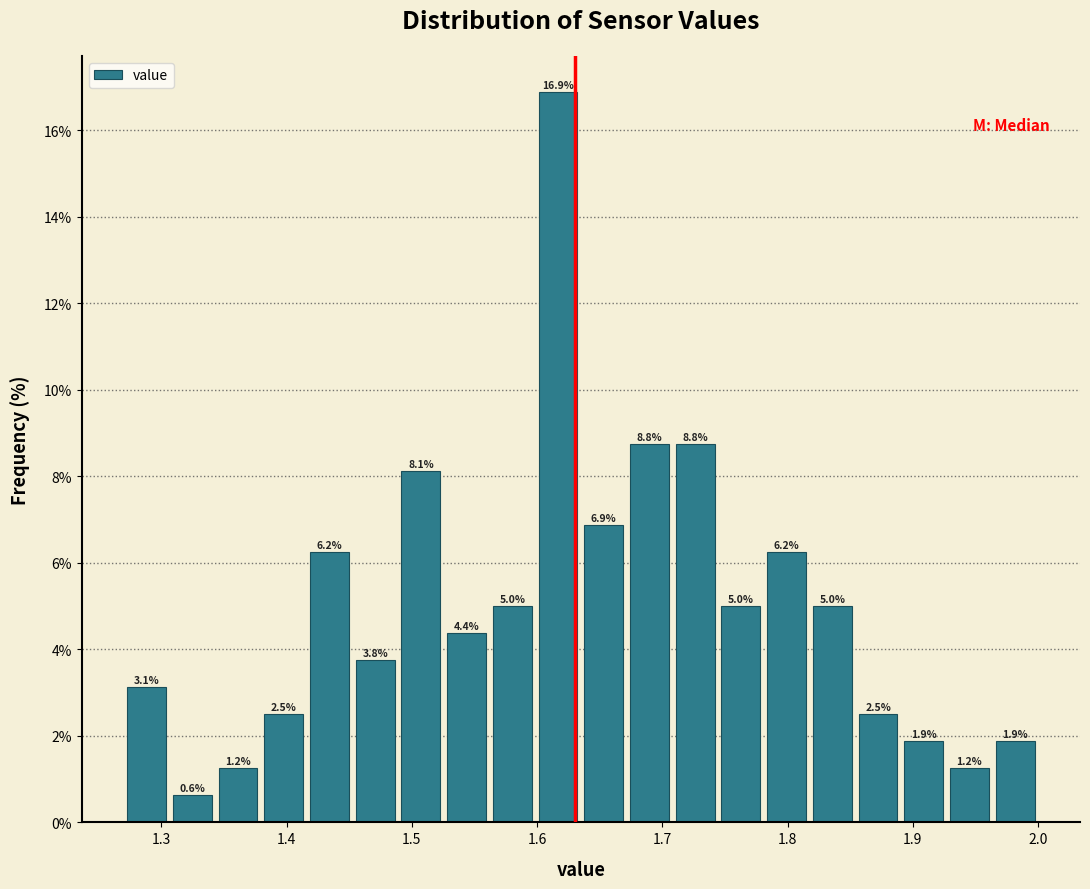

Read against the x-axis, roughly where is the centre of the tallest bar?

1.62